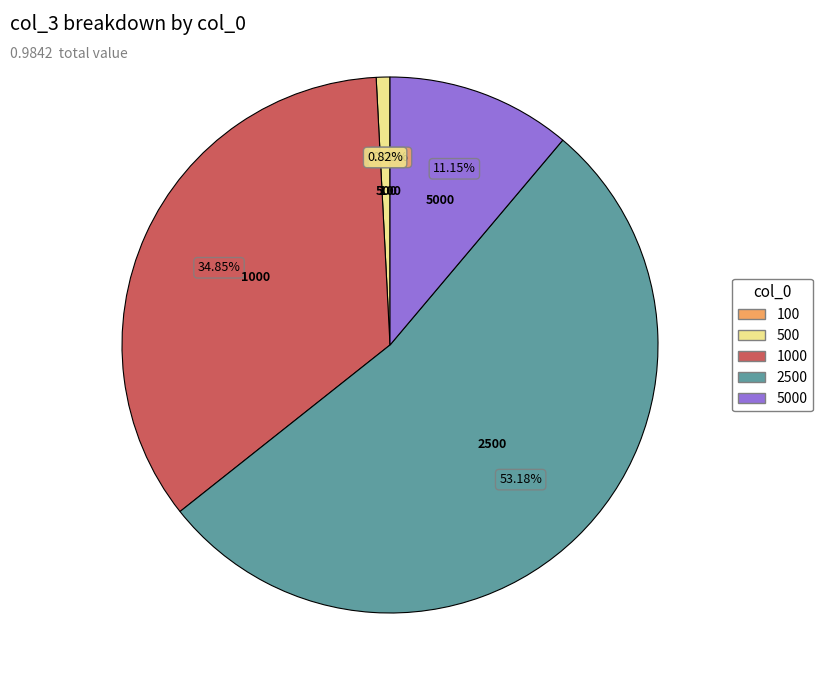

Which slice is the largest?

2500